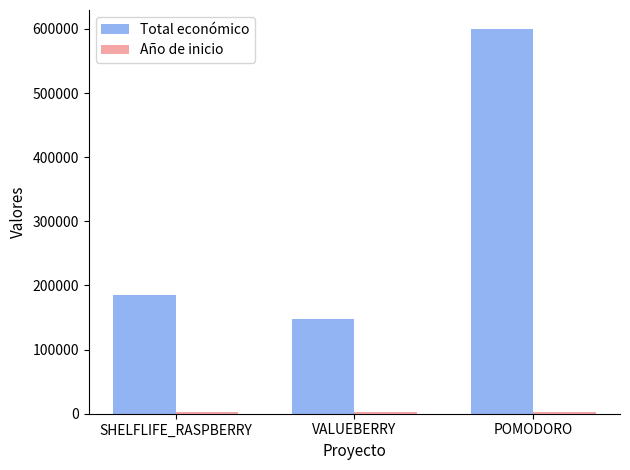

Which series has the widest spread of values?

Total económico